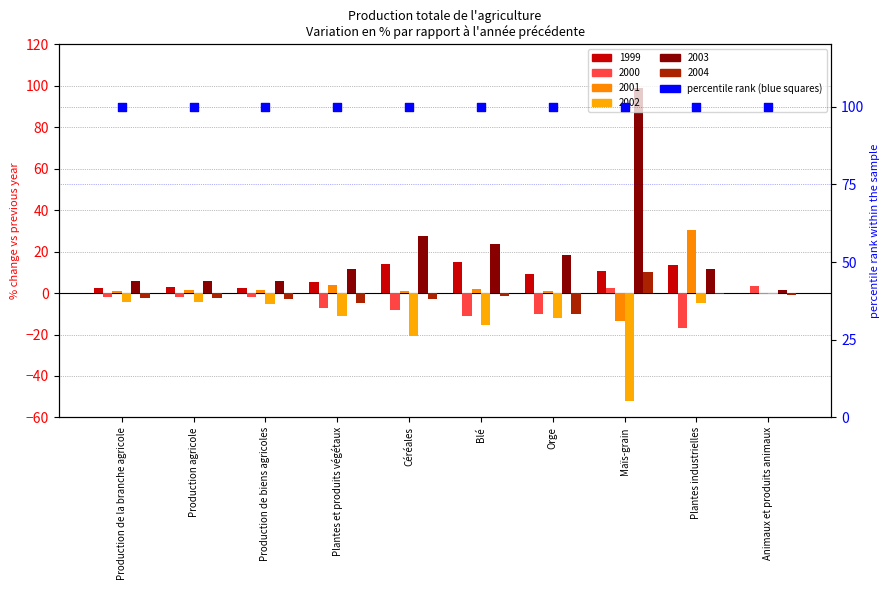

What is the total value across all series at Maïs-grain?

57.0